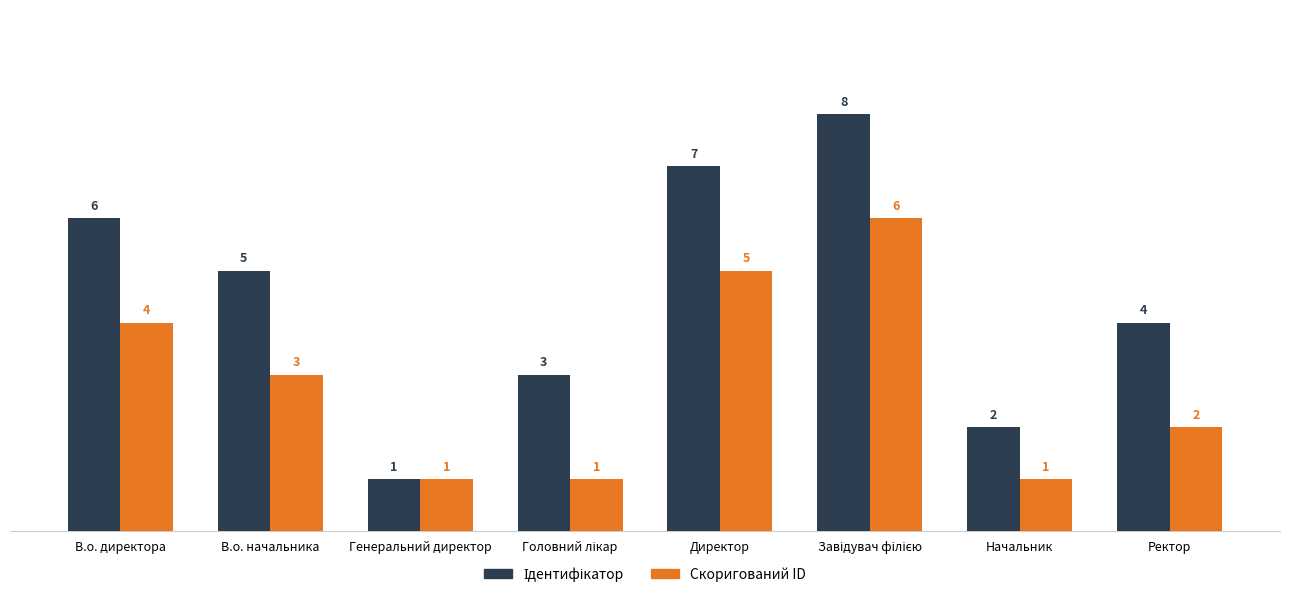

At which label does Скоригований ID first exceed 3?

В.о. директора